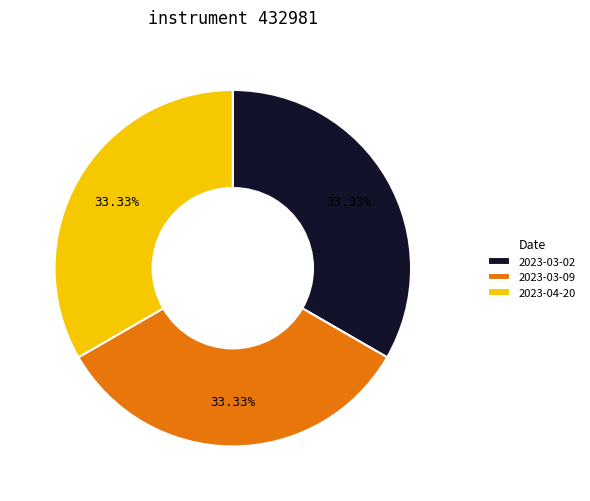

Does 2023-03-09 account for over 50% of the chart?

No